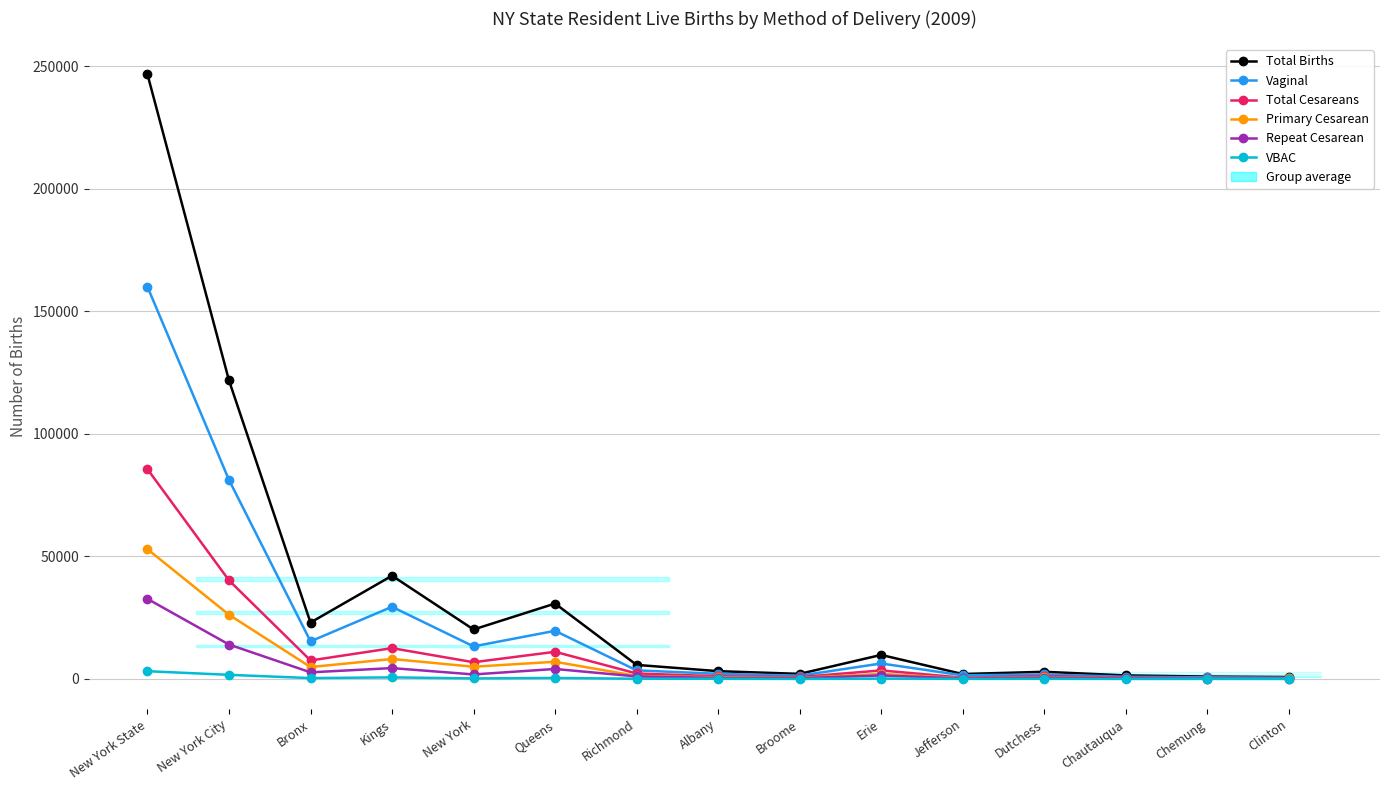

How many interior local valleys does the VBAC series have?

5